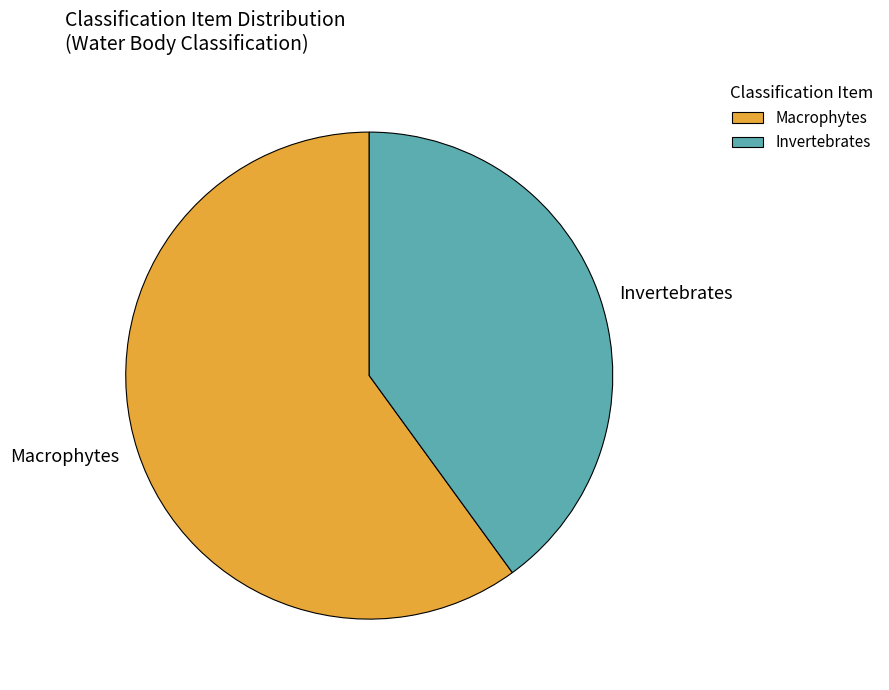

Count the number of slices in the pie.

2